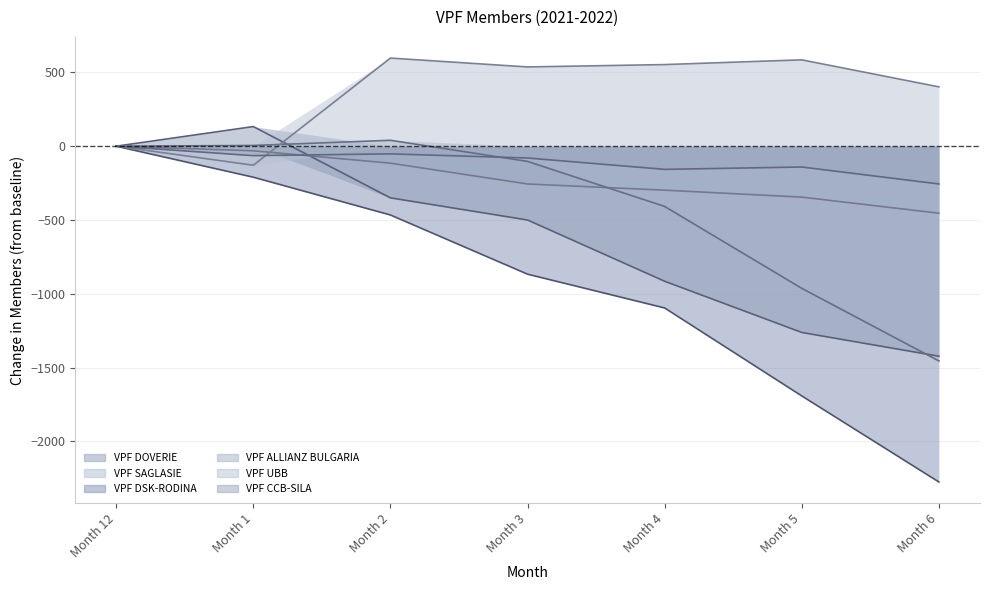

What position from the right is Month 3?

4